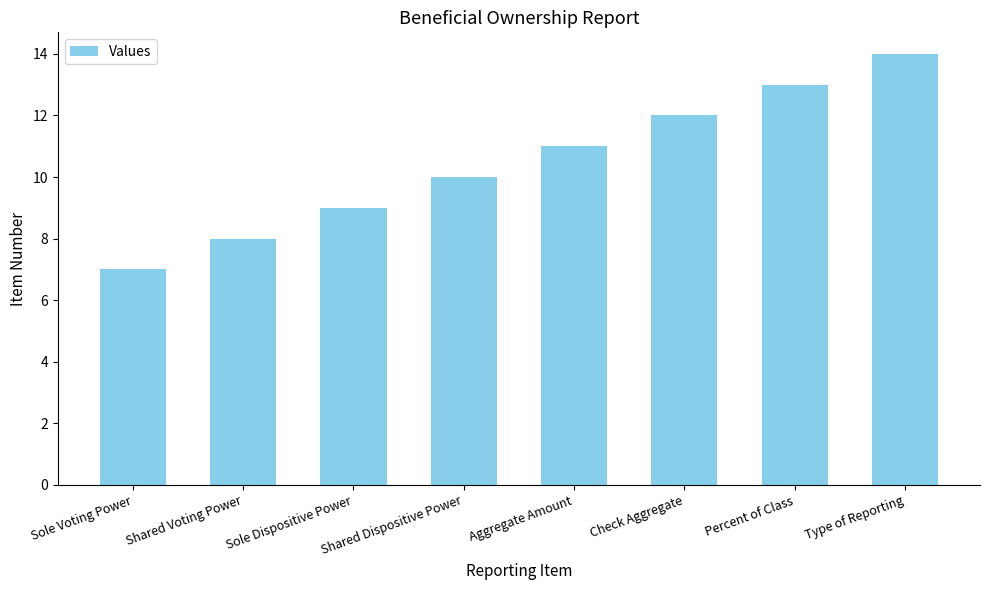

At which category does the chart reach its minimum across all series?

Sole Voting Power